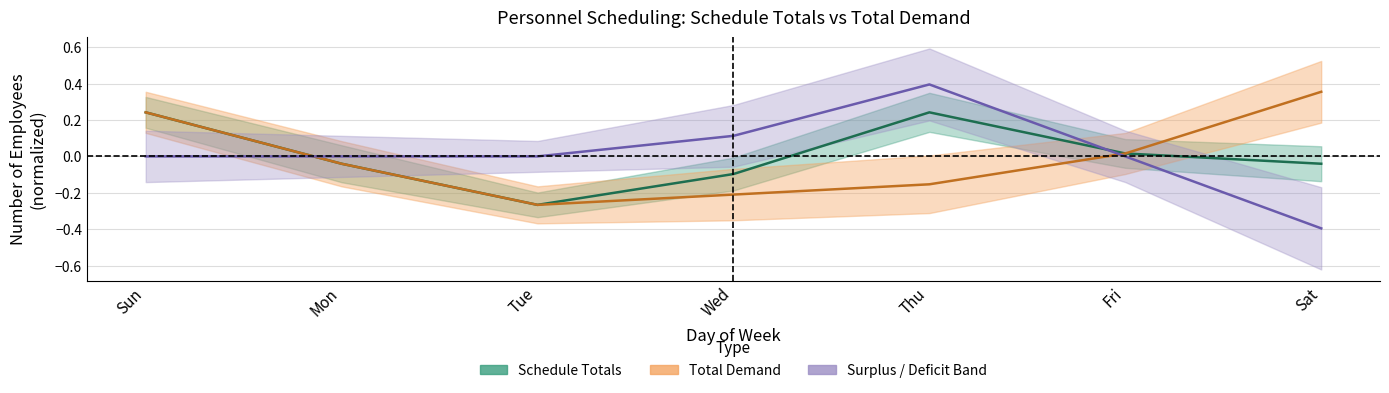

How many interior local peaks does the Schedule Totals series have?

1